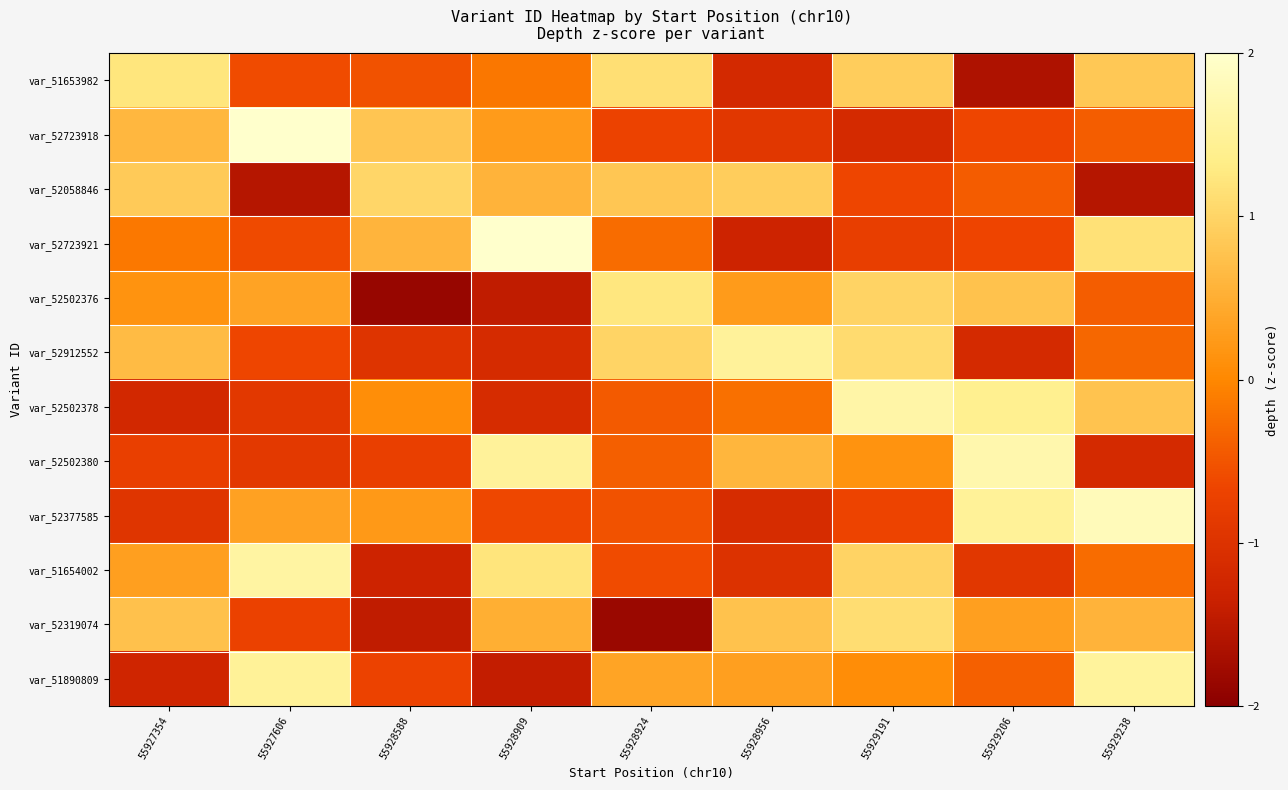

How many categories are shown in the chart?

9